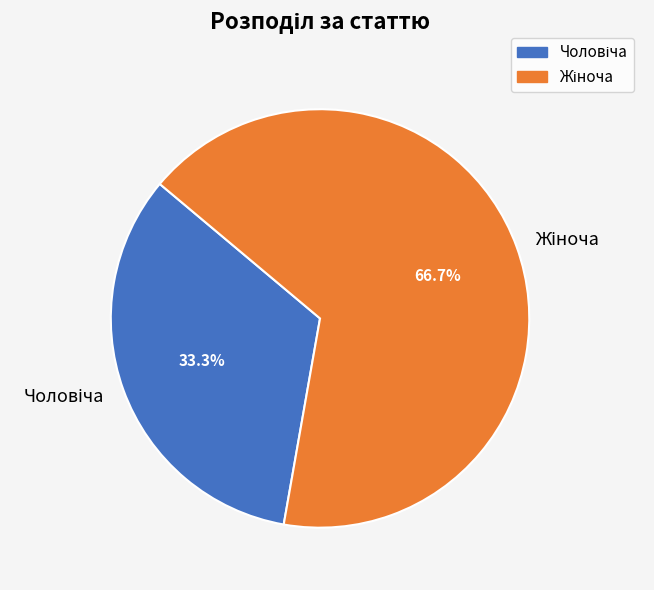

Is there any slice that represents more than half of the pie?

Yes